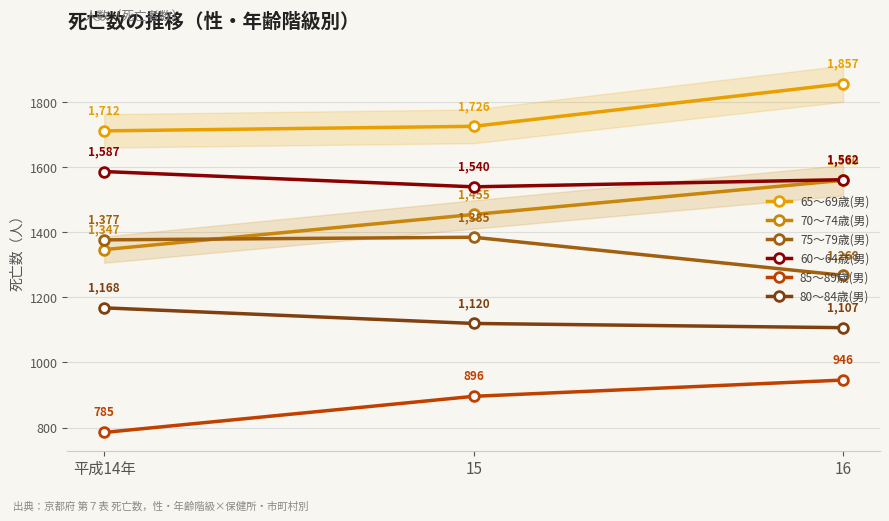

How many distinct data groups are displayed?

6